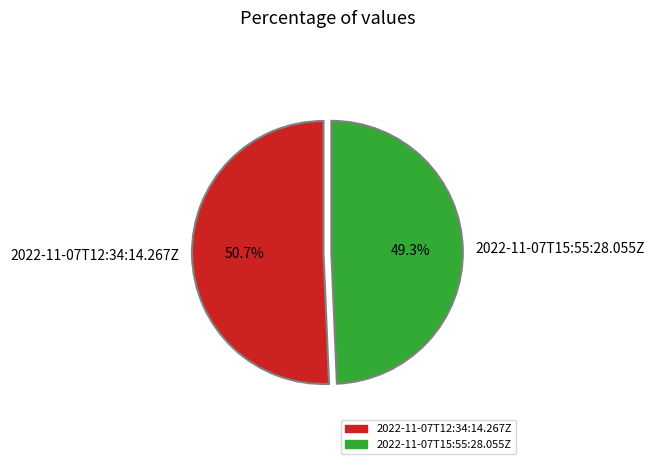

To the nearest percent, what portion does 2022-11-07T15:55:28.055Z represent?

49%